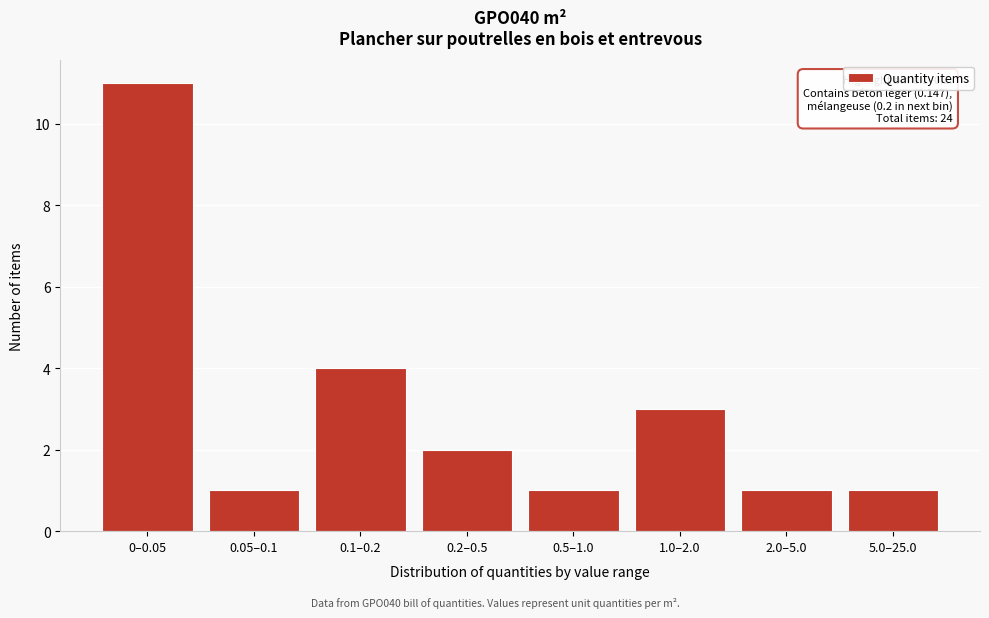

Reading left to right, what are all the values shown in this chart?

0–0.05=11	0.05–0.1=1	0.1–0.2=4	0.2–0.5=2	0.5–1.0=1	1.0–2.0=3	2.0–5.0=1	5.0–25.0=1